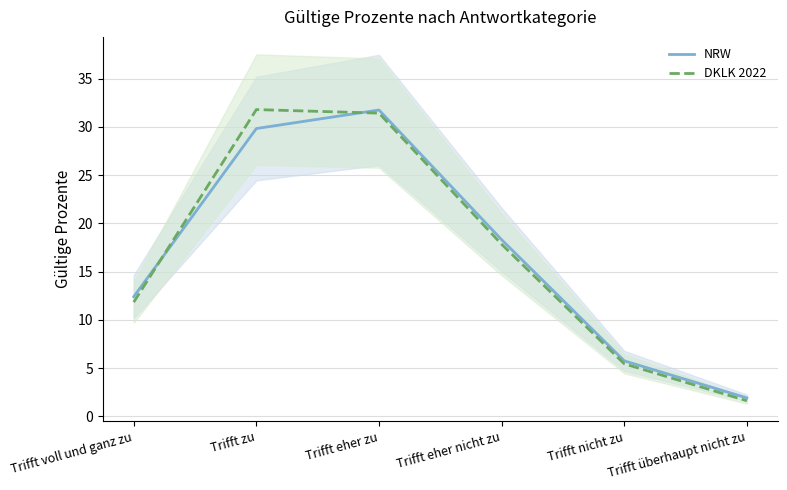

What is the average value of the DKLK 2022 series?

16.7